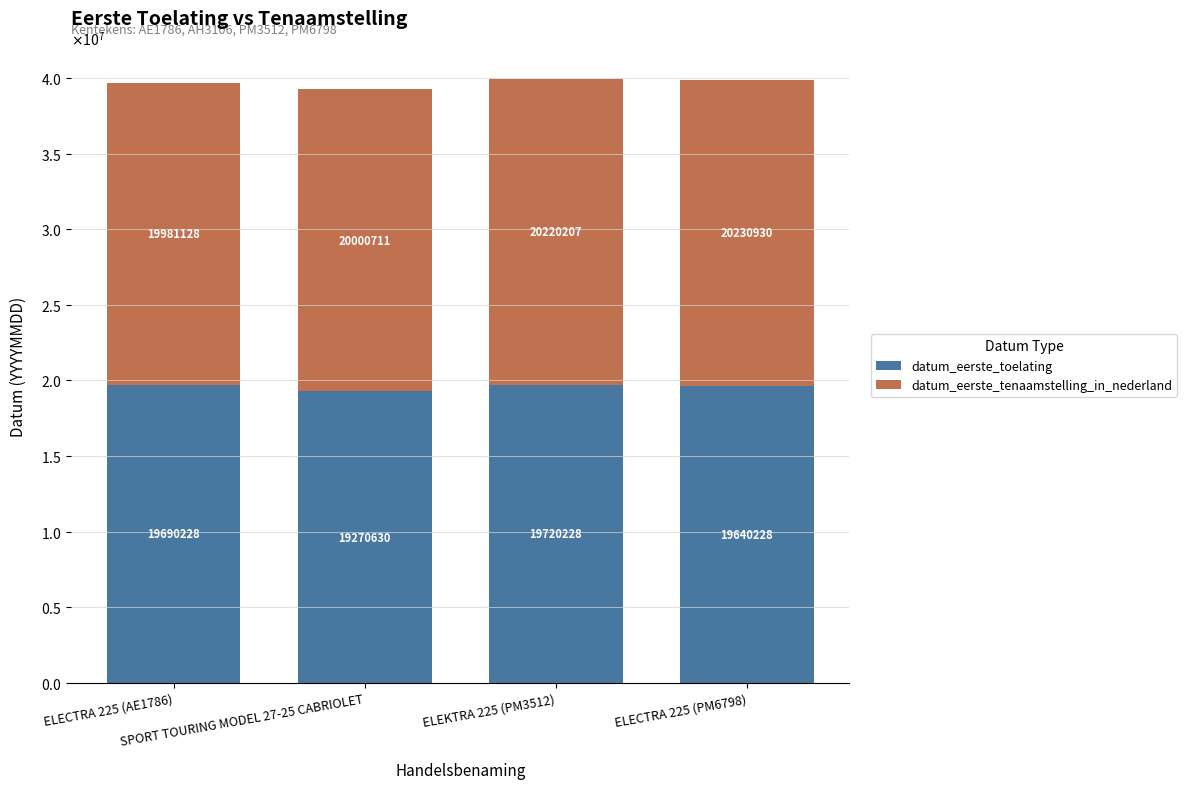

At which category is the sum across all series the highest?

ELEKTRA 225 (PM3512)